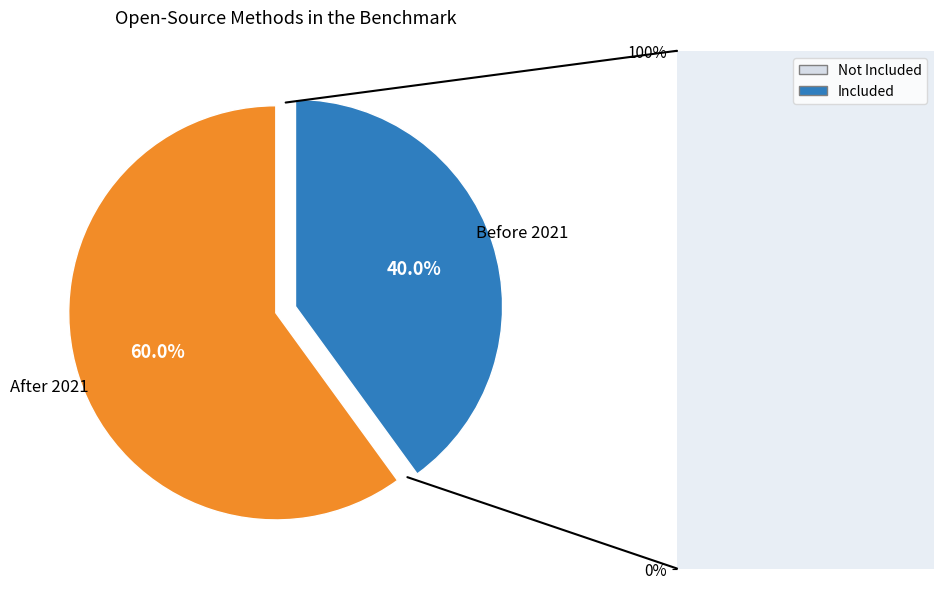

Rank the categories by value from lowest to highest.

Before 2021, After 2021